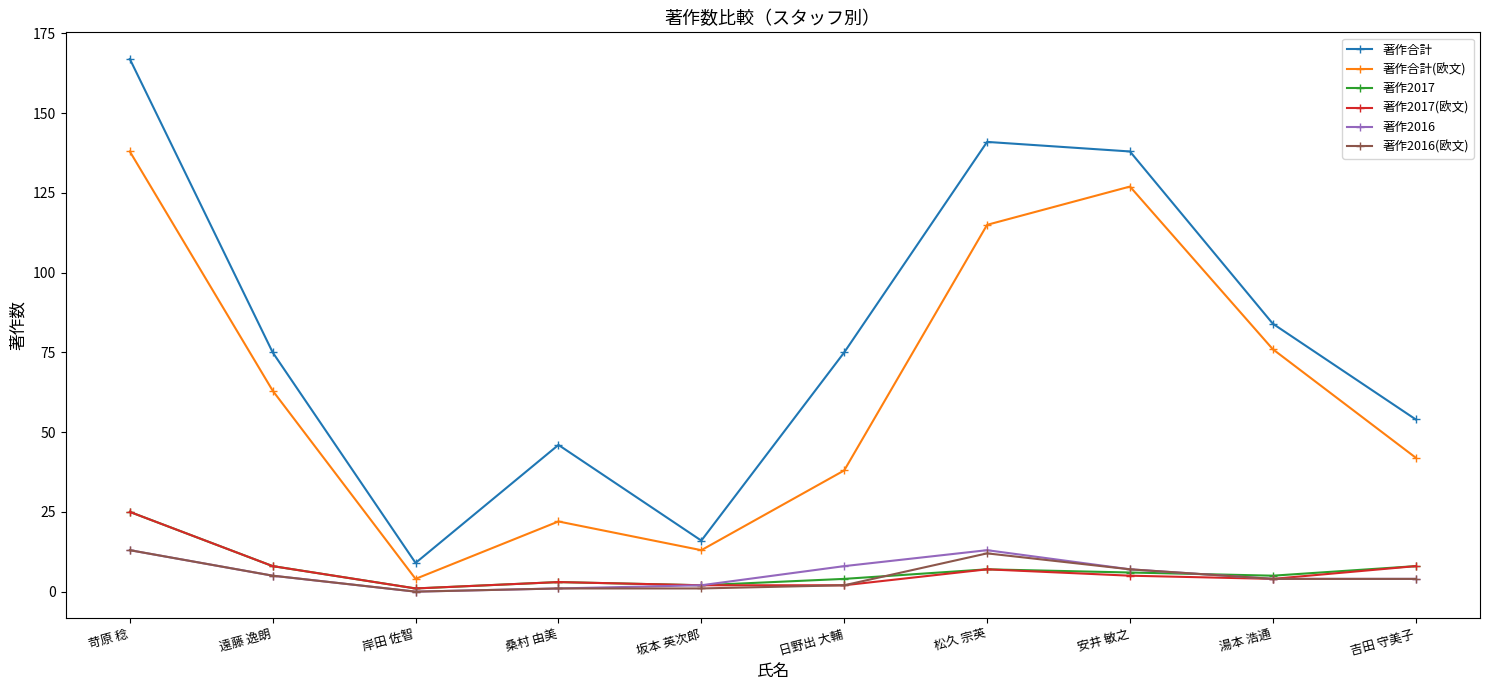

In 著作2017, how many points are lower than both neighbors (excluding endpoints)?

3